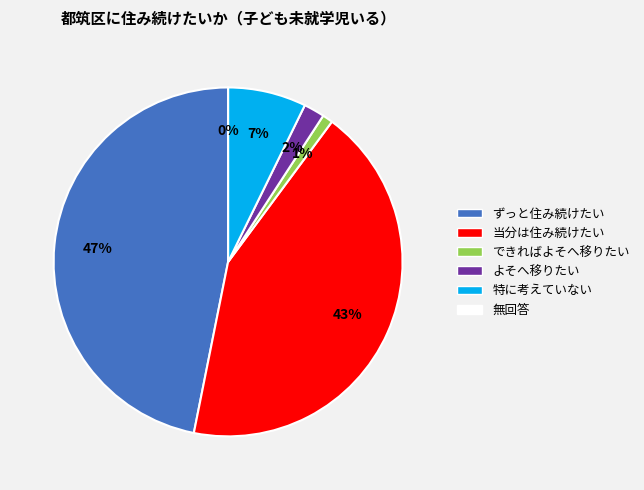

How many segments does this pie chart have?

6